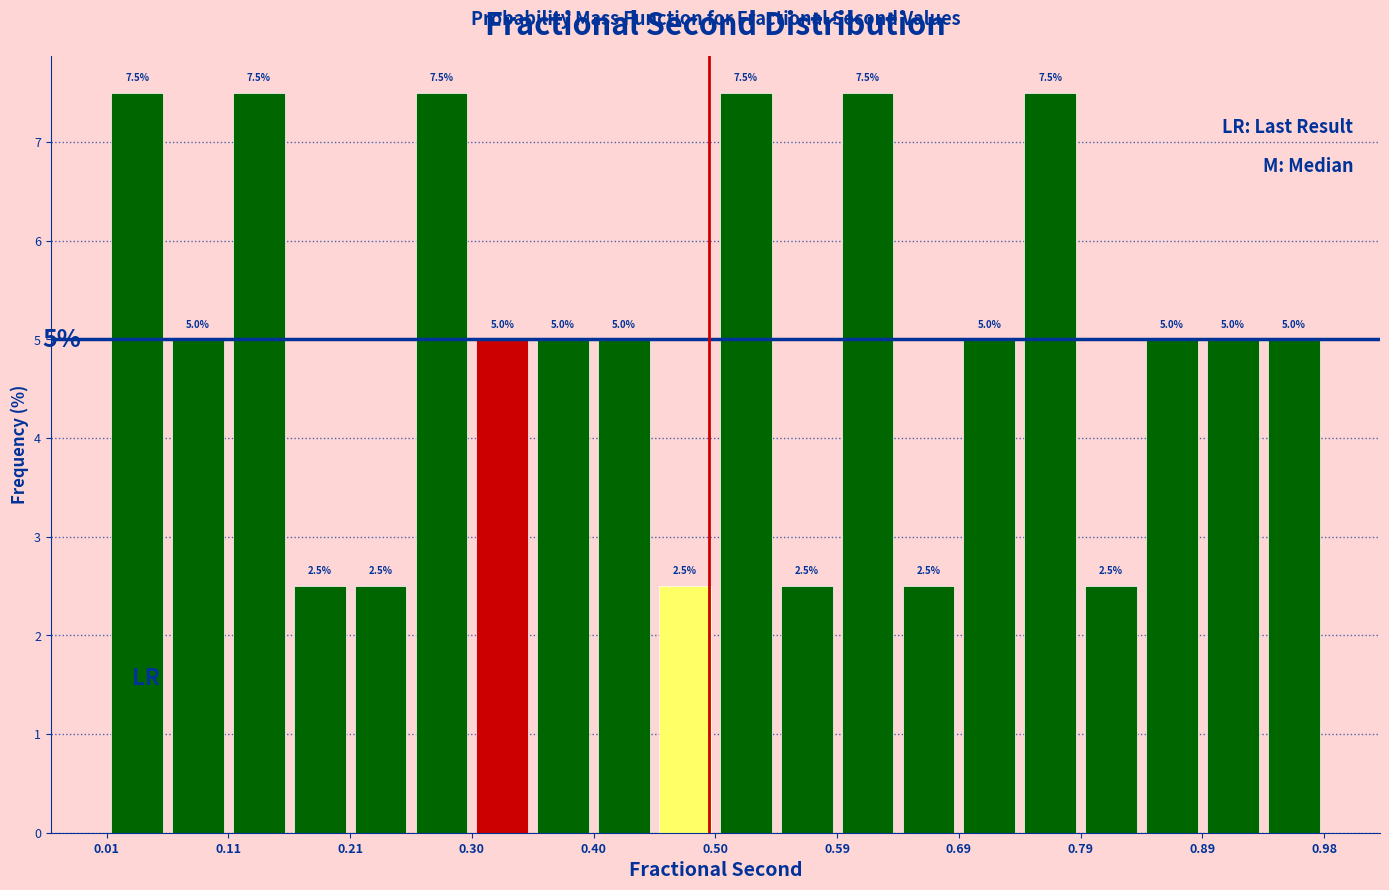

Reading left to right, list every bar in this chart as the range it spans on the x-axis followed by its height. The bar edges are not printed on the chart, so give them approximately, as read against the axis.

0.01 to 0.06: 7.5
0.06 to 0.11: 5.0
0.11 to 0.16: 7.5
0.16 to 0.21: 2.5
0.21 to 0.25: 2.5
0.25 to 0.30: 7.5
0.30 to 0.35: 5.0
0.35 to 0.40: 5.0
0.40 to 0.45: 5.0
0.45 to 0.50: 2.5
0.50 to 0.55: 7.5
0.55 to 0.59: 2.5
0.59 to 0.64: 7.5
0.64 to 0.69: 2.5
0.69 to 0.74: 5.0
0.74 to 0.79: 7.5
0.79 to 0.84: 2.5
0.84 to 0.89: 5.0
0.89 to 0.93: 5.0
0.93 to 0.98: 5.0